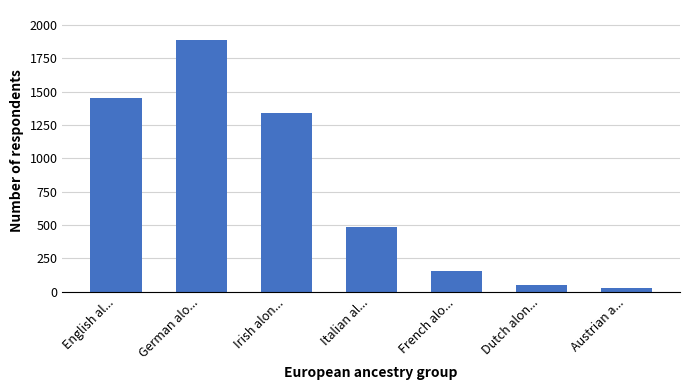

Does the chart contain stacked bars?

No